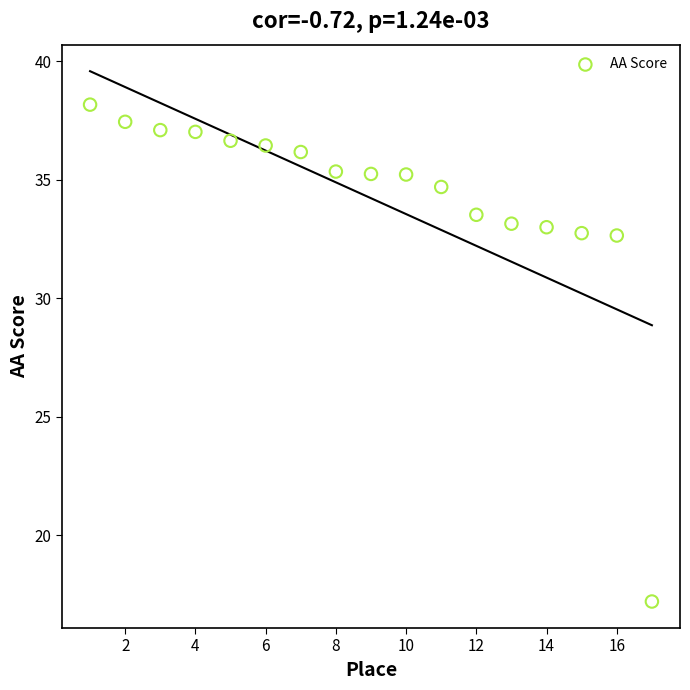

What is the range of X values (max minus min)?

16.0